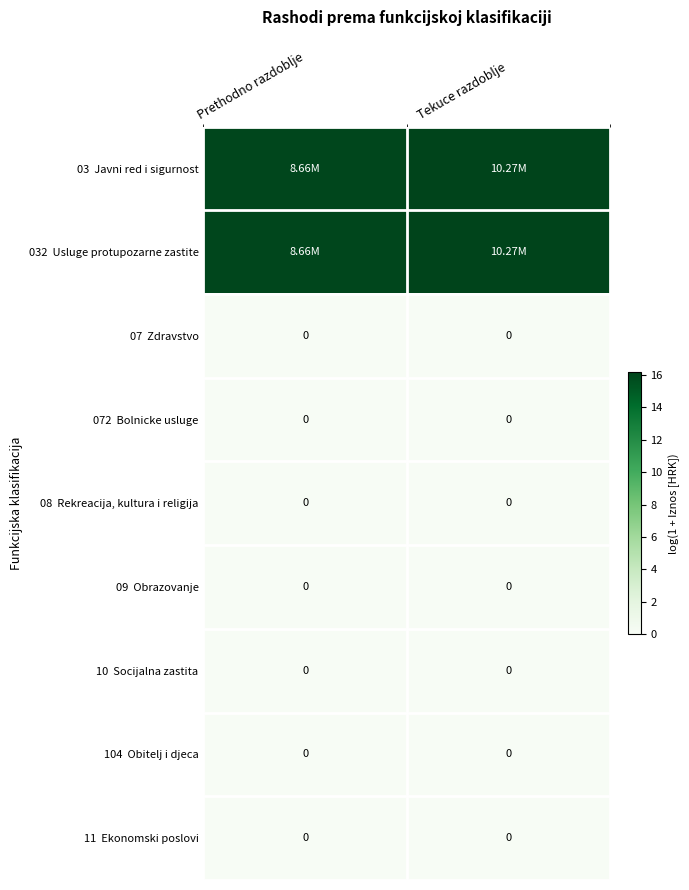

Rank the series by their maximum value, from highest to lowest.

03 Javni red i sigurnost, 032 Usluge protupozarne zastite, 07 Zdravstvo, 072 Bolnicke usluge, 08 Rekreacija, kultura i religija, 09 Obrazovanje, 10 Socijalna zastita, 104 Obitelj i djeca, 11 Ekonomski poslovi